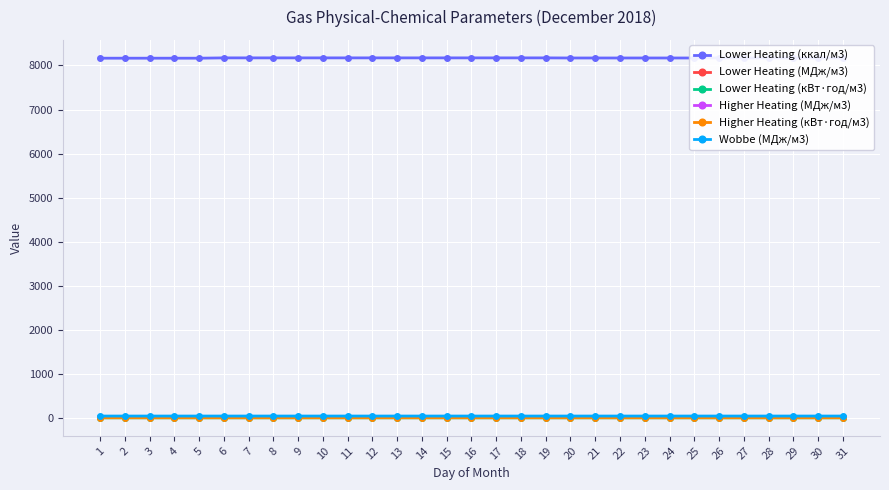

Which series has the largest total across all categories?

Lower Heating (ккал/м3)